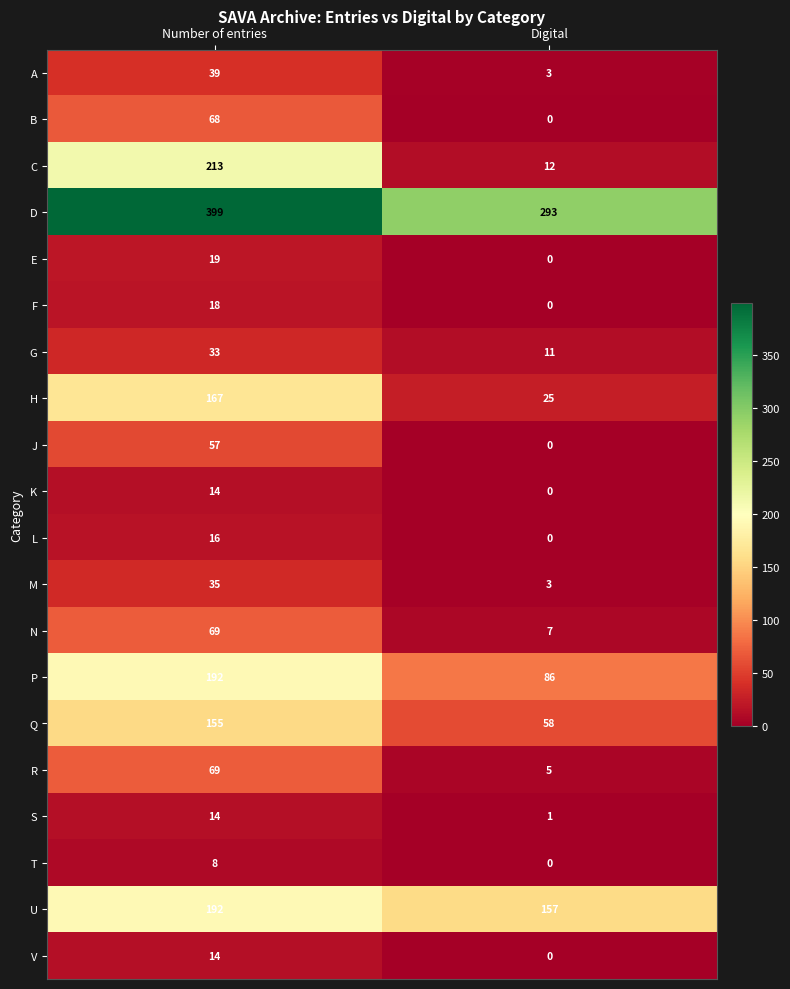

Which series has the largest total across all categories?

D